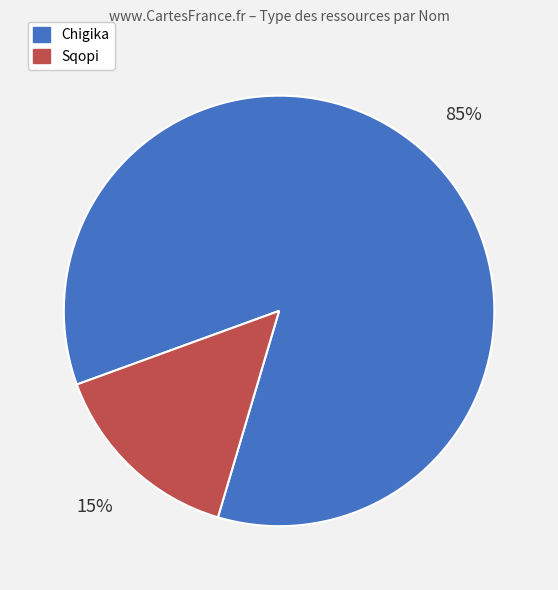

Do Chigika and Sqopi together represent more than half of the pie?

Yes